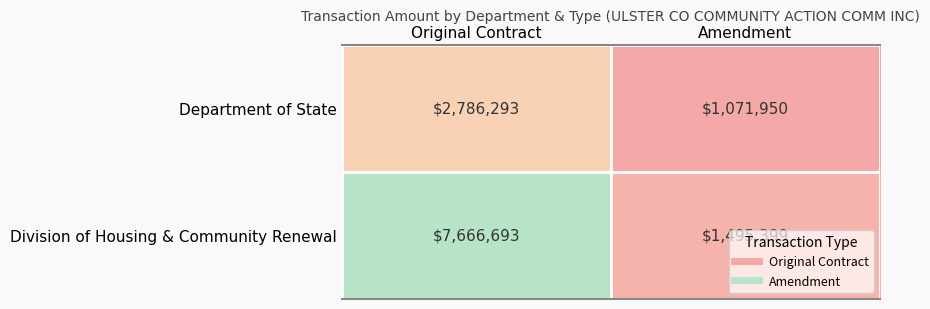

Which series has the largest total across all categories?

Division of Housing & Community Renewal